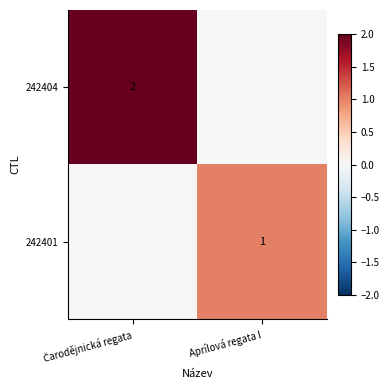

Is it true that 242401 equals 2 at Aprílová regata I?

False